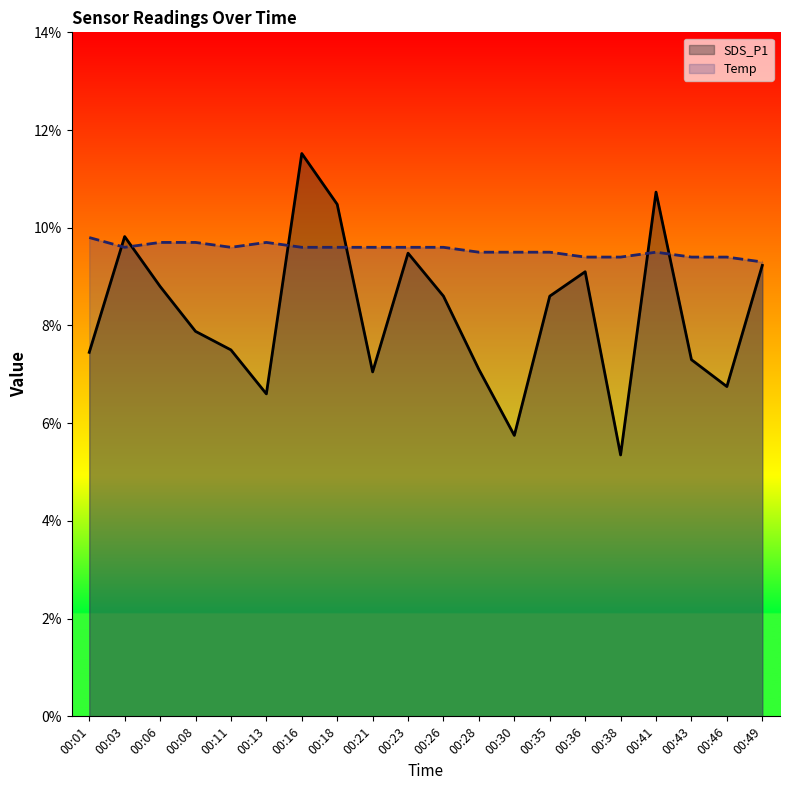

Does the chart have visible grid lines?

No